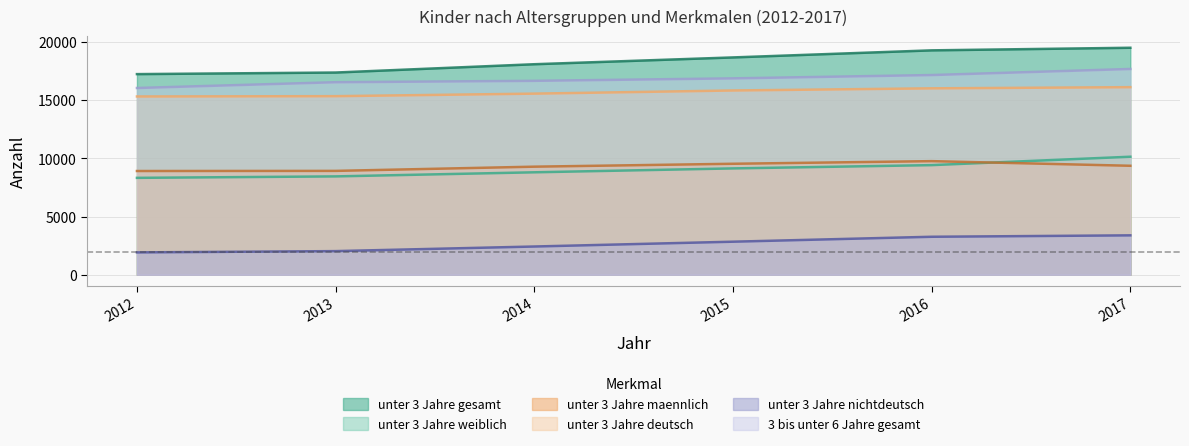

True or false: unter 3 Jahre nichtdeutsch and 3 bis unter 6 Jahre gesamt cross at least once.

False